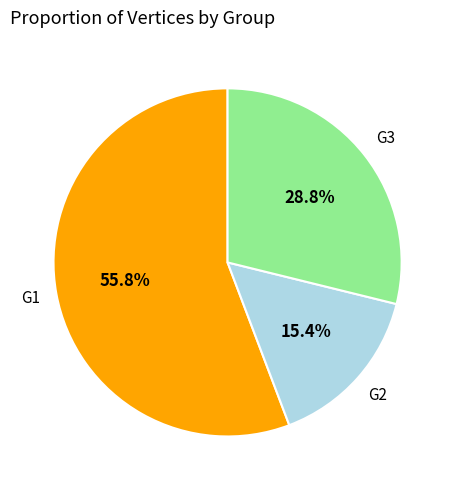

How many slices are in this pie chart?

3